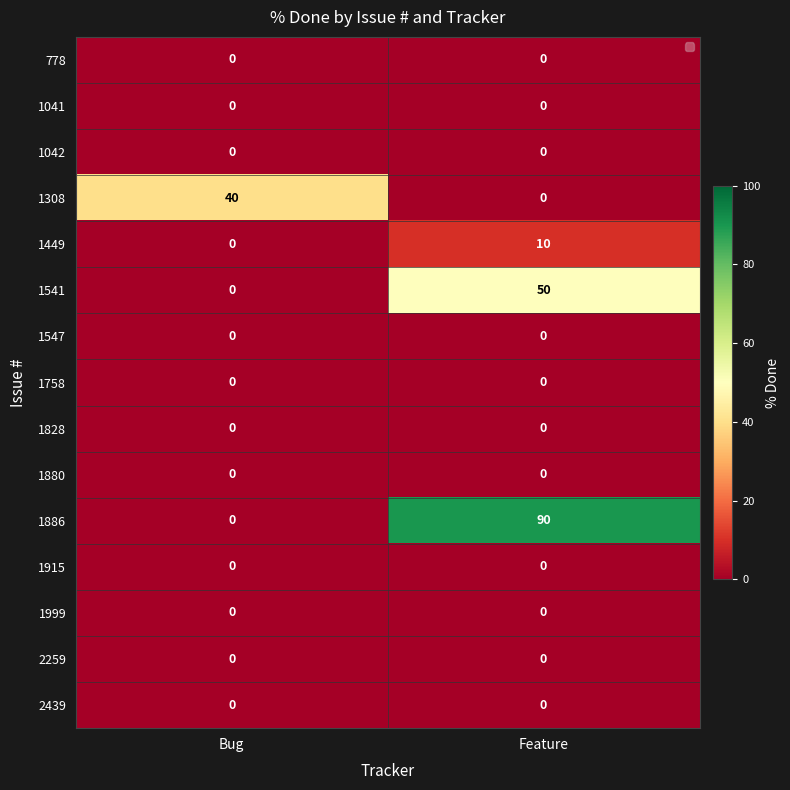

Reading left to right, what are all the values shown in this chart?

778: 0	0
1041: 0	0
1042: 0	0
1308: 40	0
1449: 0	10
1541: 0	50
1547: 0	0
1758: 0	0
1828: 0	0
1880: 0	0
1886: 0	90
1915: 0	0
1999: 0	0
2259: 0	0
2439: 0	0